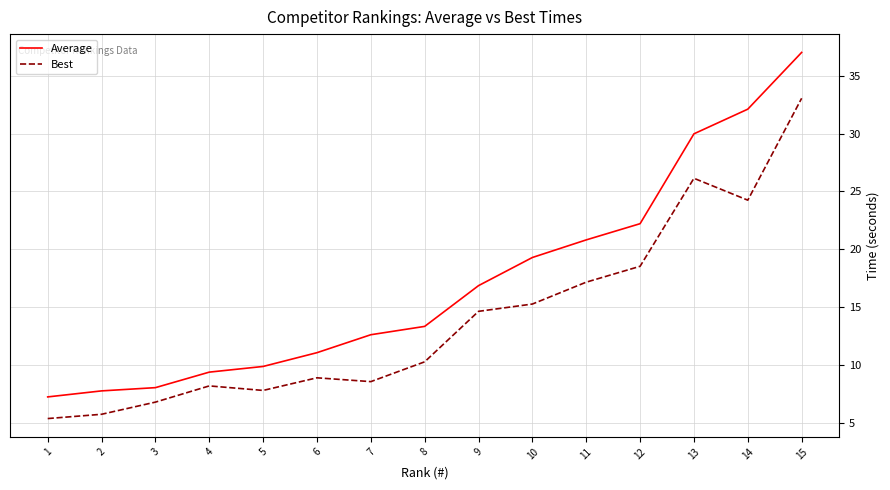

At which category is the sum across all series the highest?

15